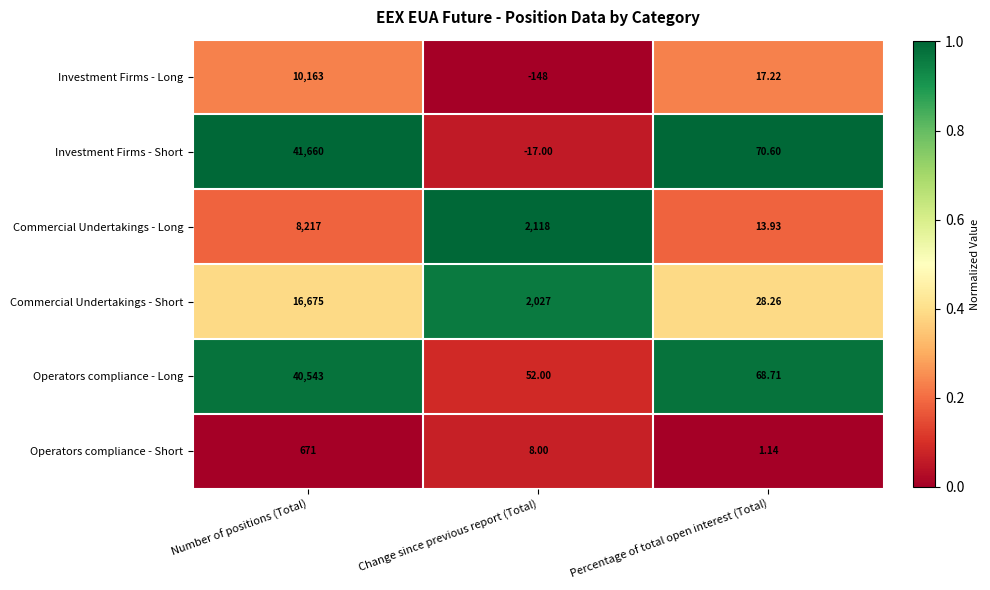

At Change since previous report (Total), list the series in order from smallest to largest.

Investment Firms - Long, Investment Firms - Short, Operators compliance - Short, Operators compliance - Long, Commercial Undertakings - Short, Commercial Undertakings - Long